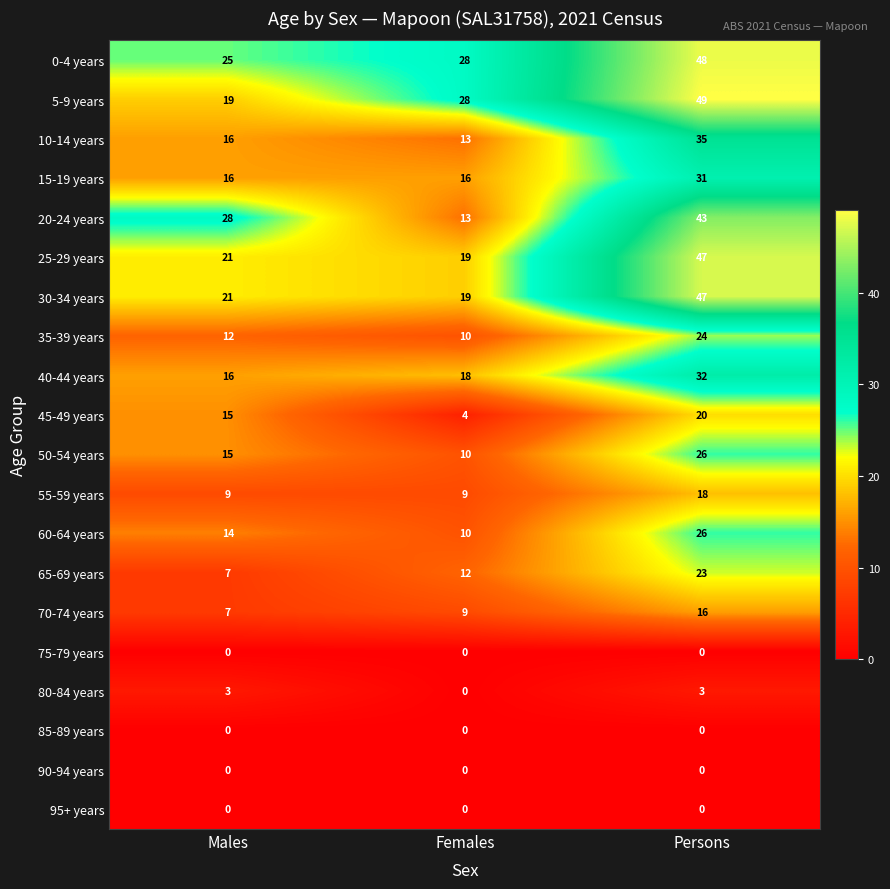

The 70-74 years series shows 16 at Persons. True or false?

True